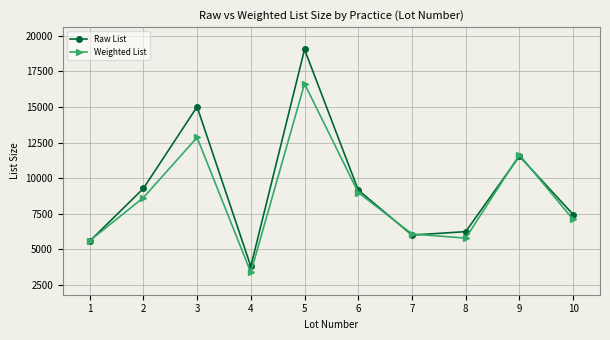

Does the chart have visible grid lines?

Yes